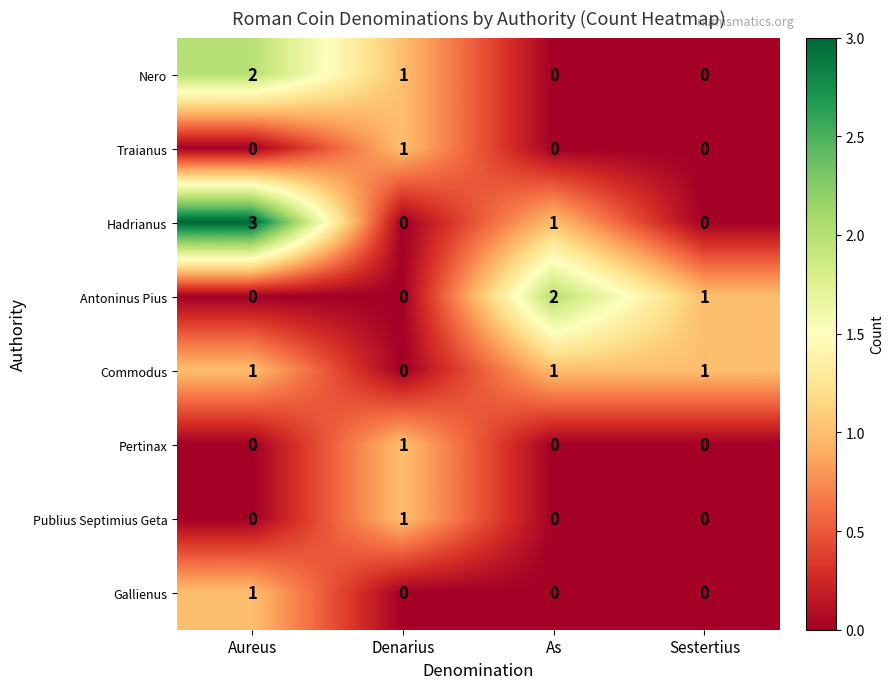

Which series has the largest total across all categories?

Hadrianus